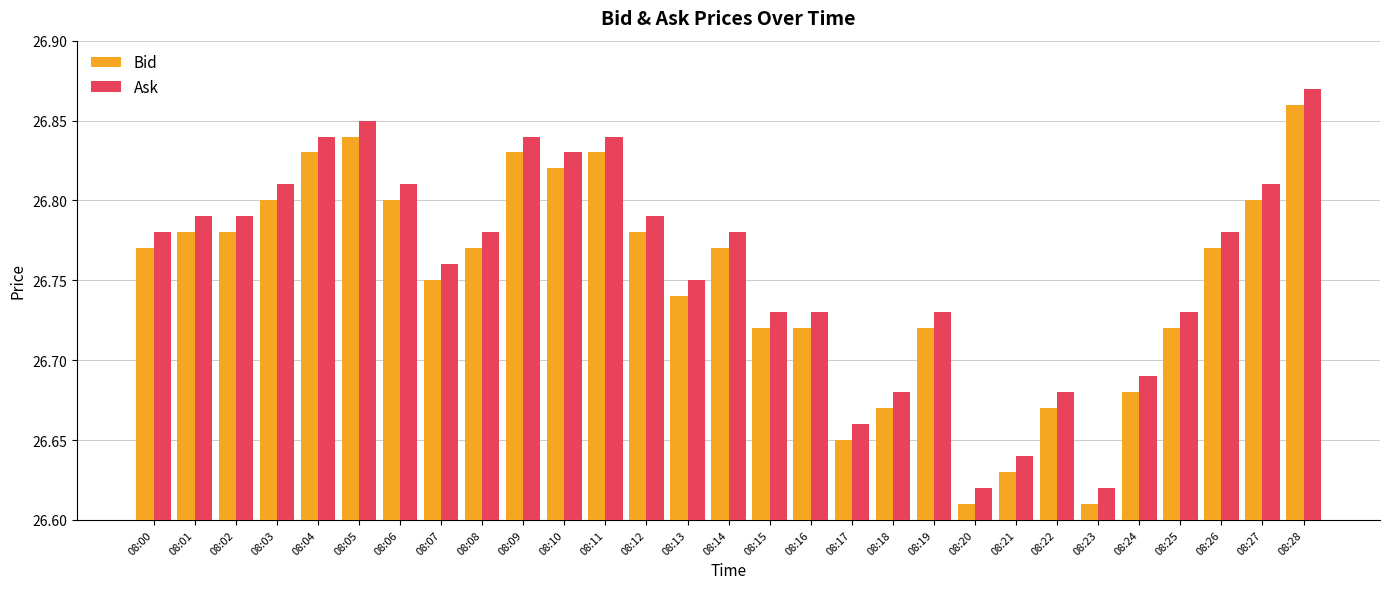

True or false: Bid has a value of 39.8 at 08:16.

False